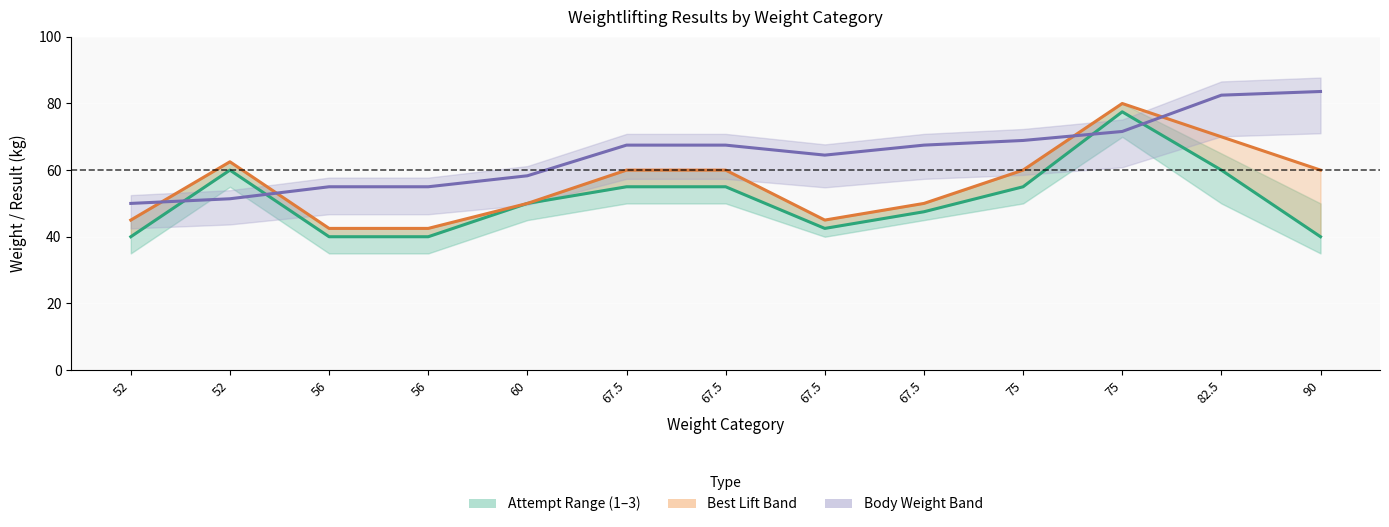

Rank the series by their maximum value, from lowest to highest.

Attempt 2 (mid), Best Lift, Body Weight